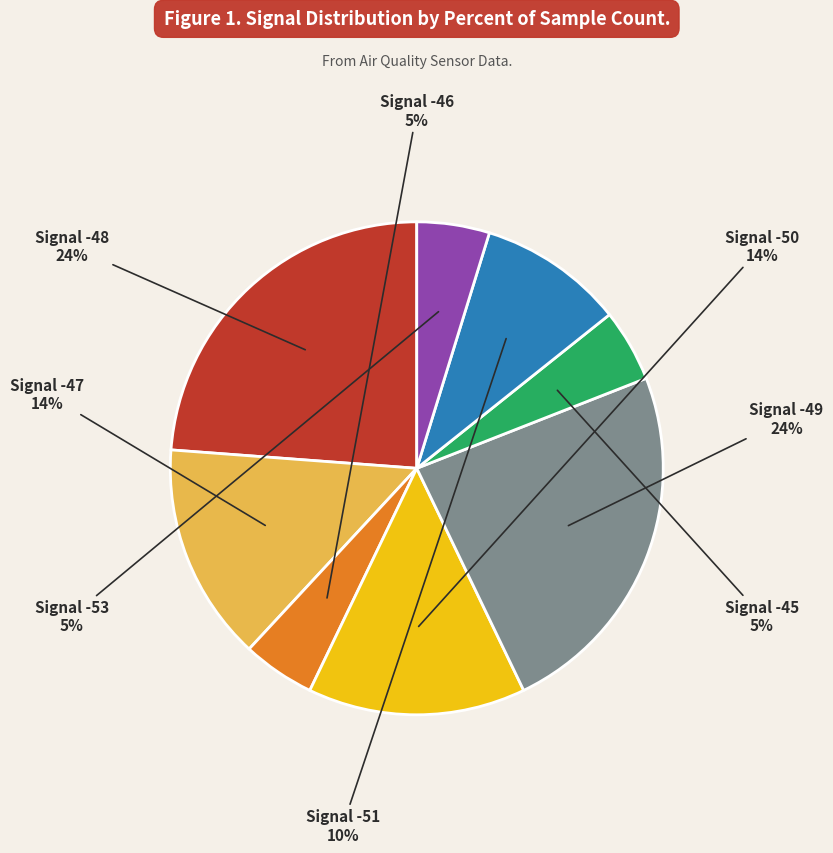

To the nearest percent, what is the difference between the largest and smallest slice percentages?

19%